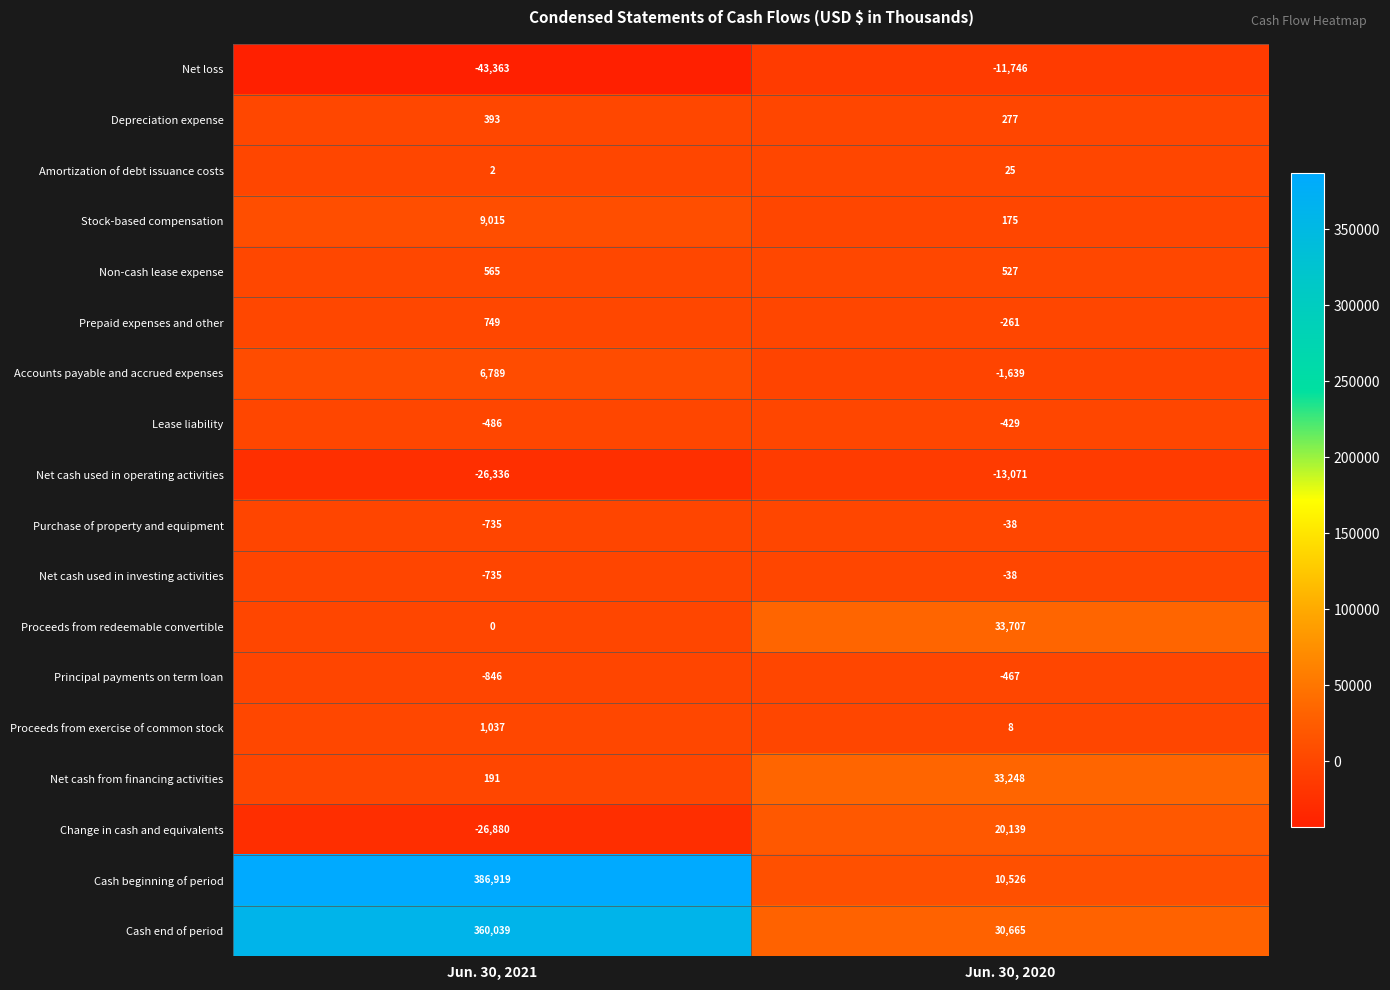

Rank the categories by Net loss value from lowest to highest.

Jun. 30, 2021, Jun. 30, 2020